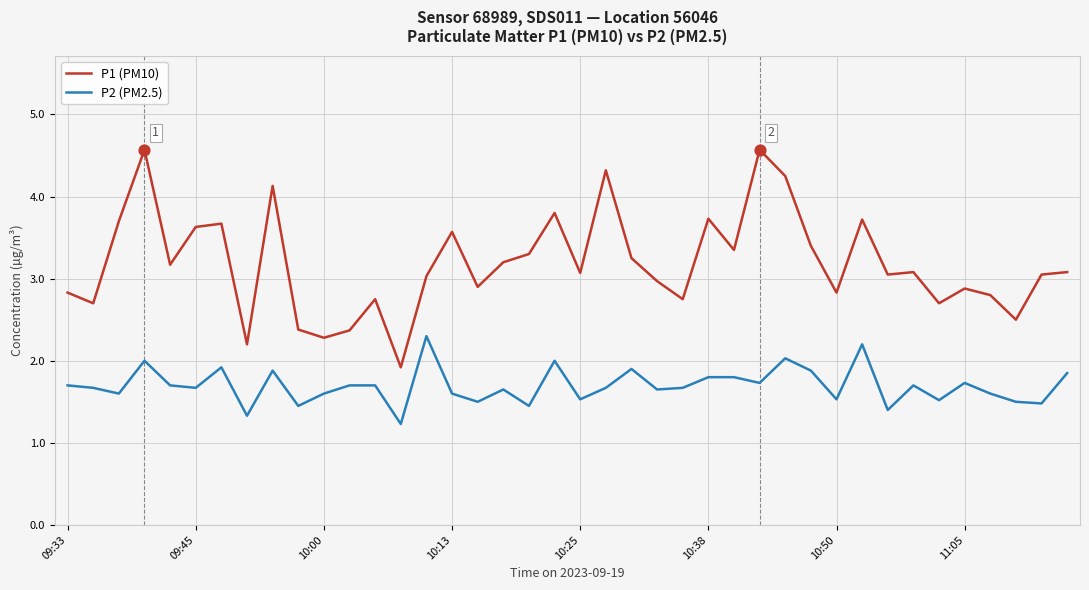

What are all the series names shown in the legend?

P1 (PM10), P2 (PM2.5)